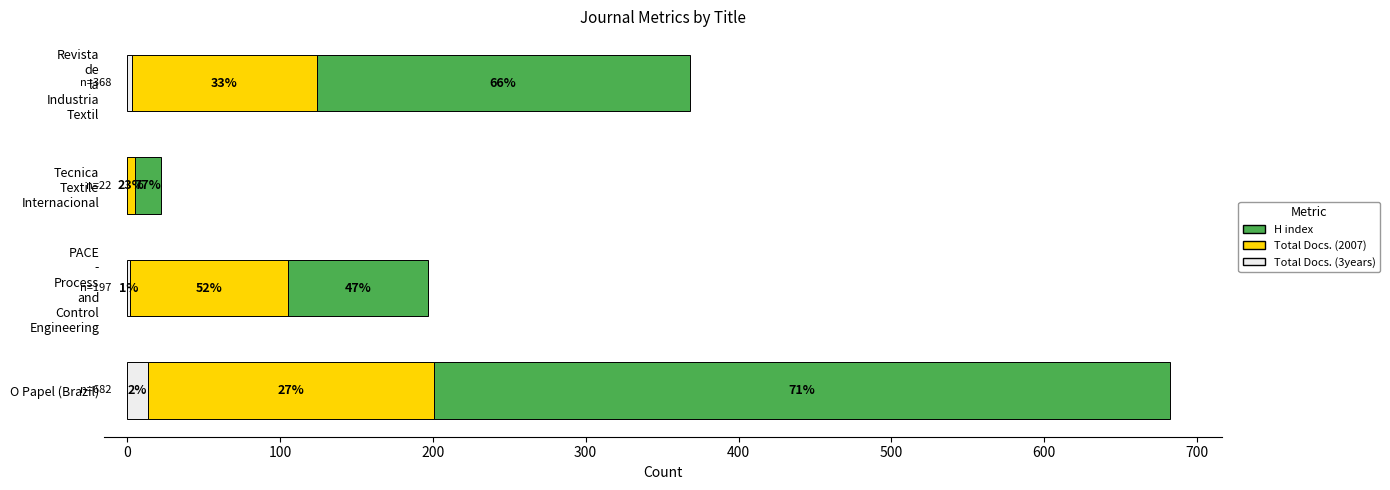

What are all the series names shown in the legend?

H index, Total Docs. (2007), Total Docs. (3years)